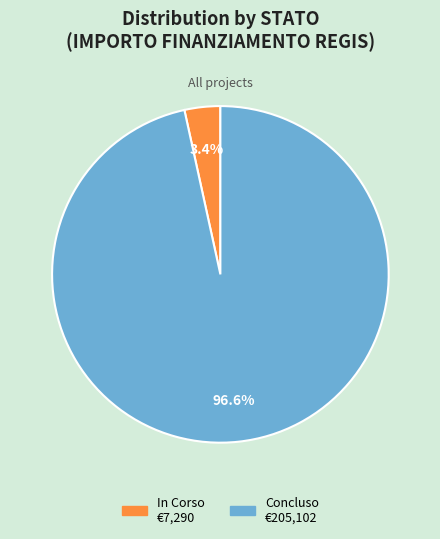

Count the number of slices in the pie.

2